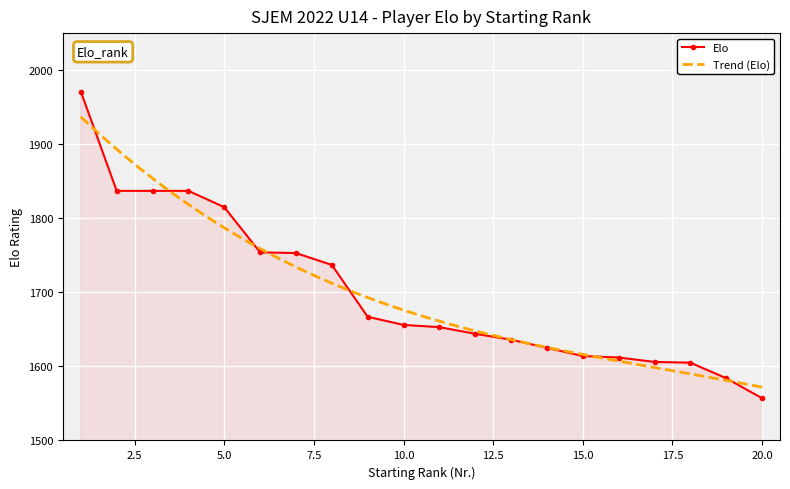

What is the lowest value of the Elo series?

1557